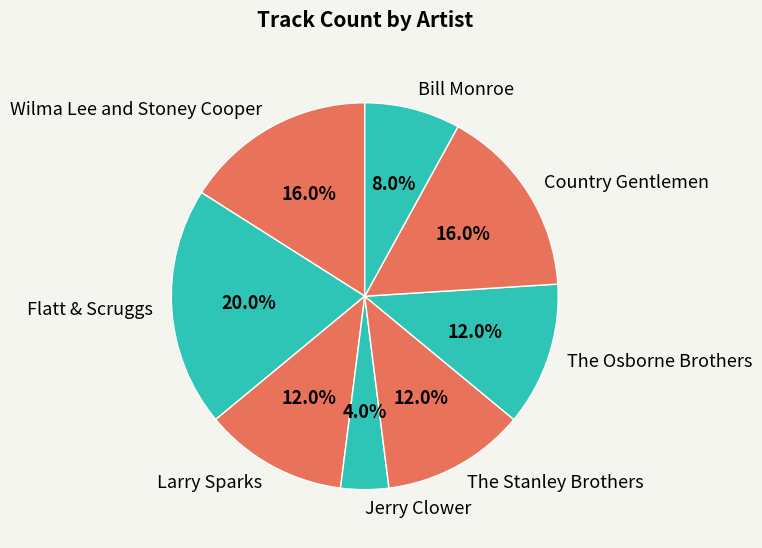

Do The Stanley Brothers and Bill Monroe together represent more than half of the pie?

No